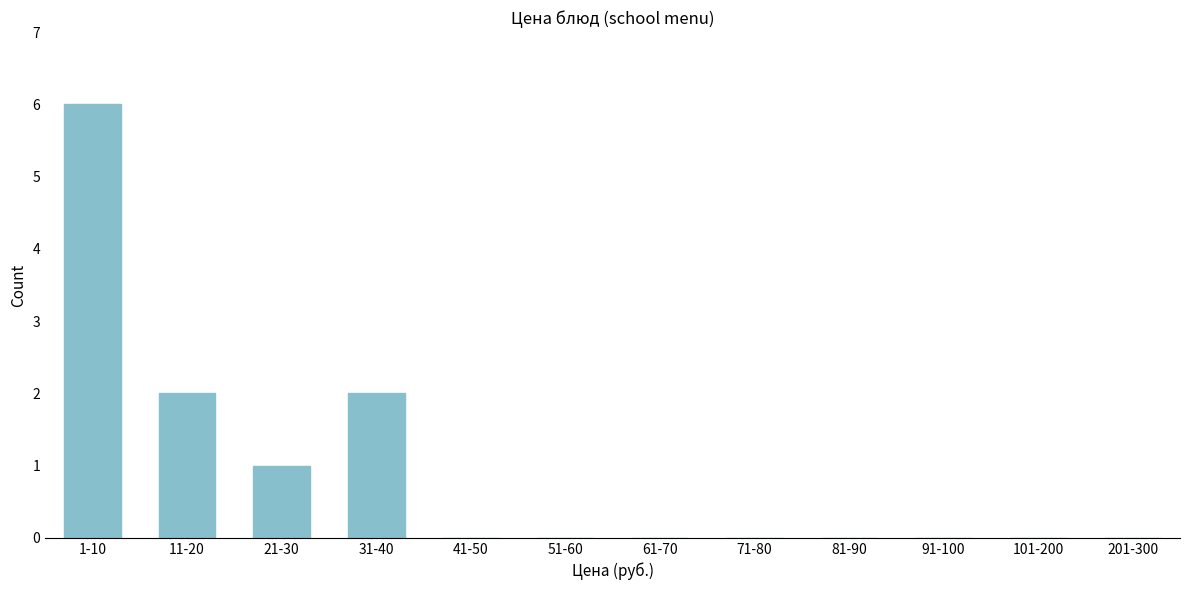

Reading left to right, extract all data points from this chart.

1-10=6	11-20=2	21-30=1	31-40=2	41-50=0	51-60=0	61-70=0	71-80=0	81-90=0	91-100=0	101-200=0	201-300=0